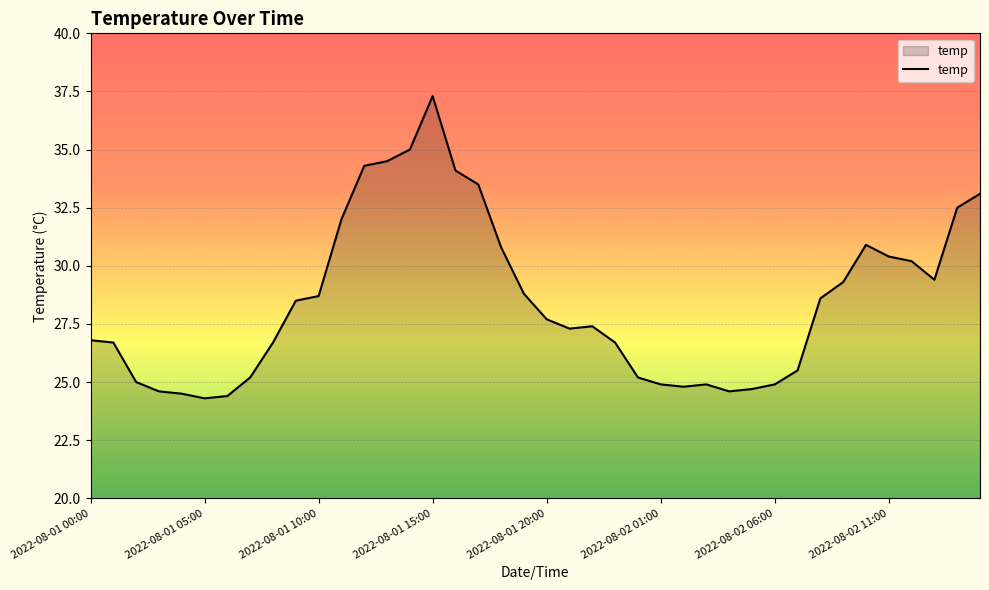

What is the greatest value displayed?

37.3